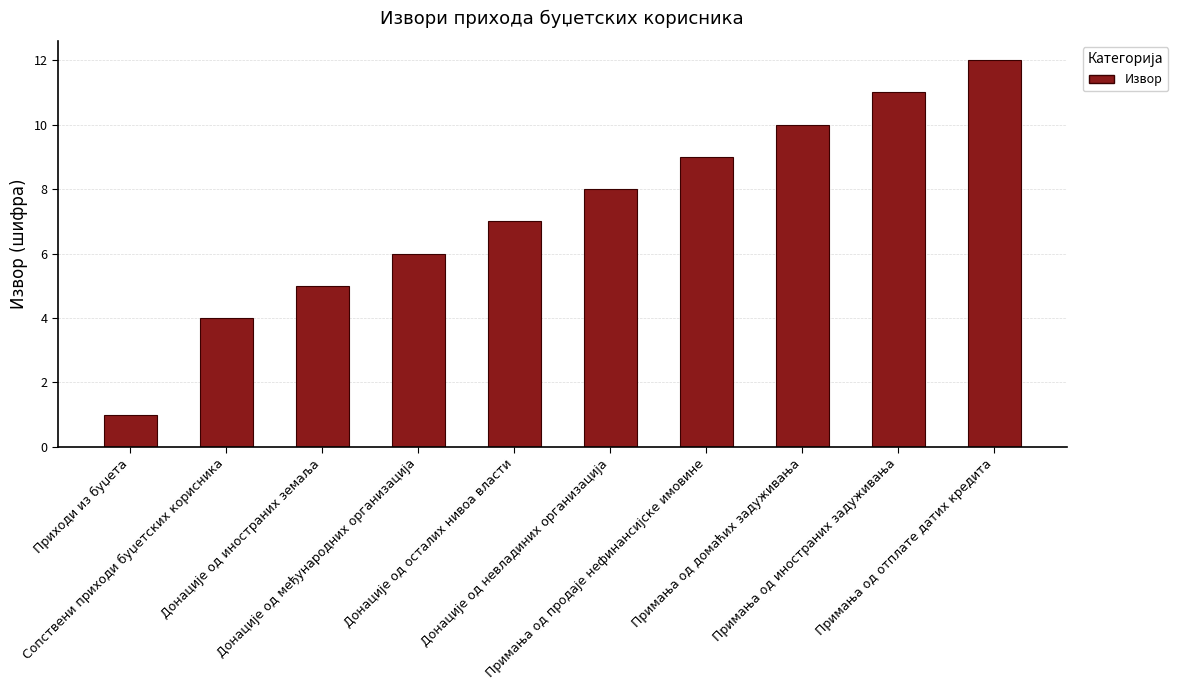

What is the sum of all values?

73